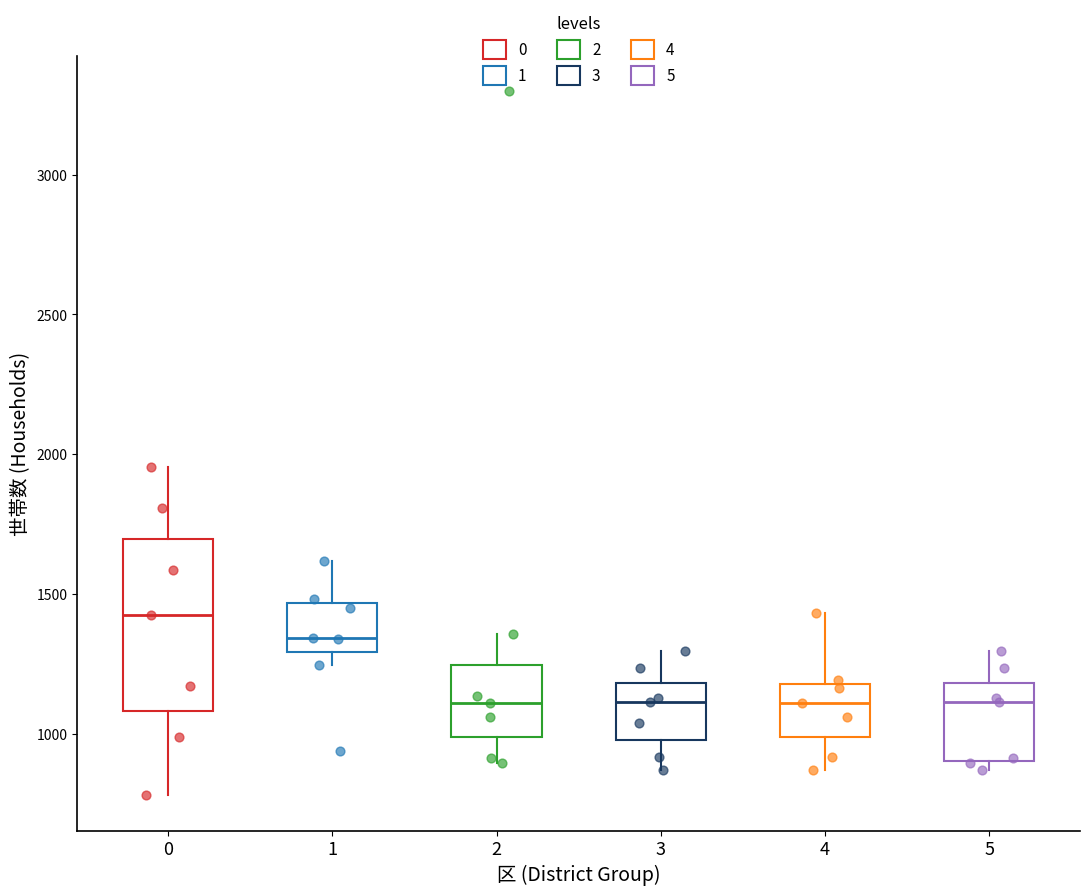

Reading left to right, read every box against the y-axis: the position of its median line, the range the box covers, and the ends of its whiskers. The values are not printed on the chart, so give them approximately, as read against the axis.

0: median 1450, box 1100 to 1700, whiskers 800 to 1950
1: median 1350, box 1300 to 1450, whiskers 1250 to 1600
2: median 1100, box 1000 to 1250, whiskers 900 to 1350
3: median 1100, box 1000 to 1200, whiskers 850 to 1300
4: median 1100, box 1000 to 1200, whiskers 850 to 1450
5: median 1100, box 900 to 1200, whiskers 850 to 1300